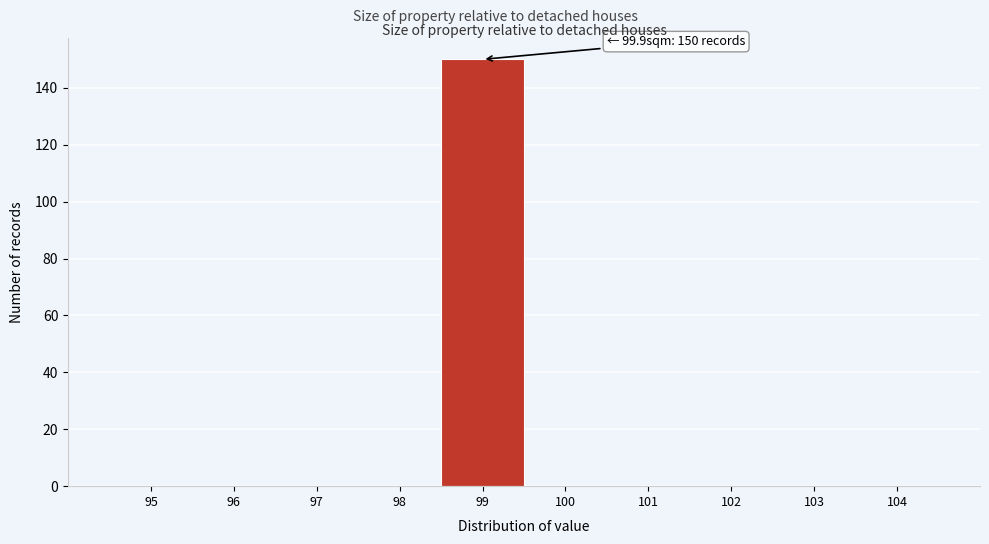

Reading left to right, transcribe all the data shown in this chart.

95=0	96=0	97=0	98=0	99=150	100=0	101=0	102=0	103=0	104=0